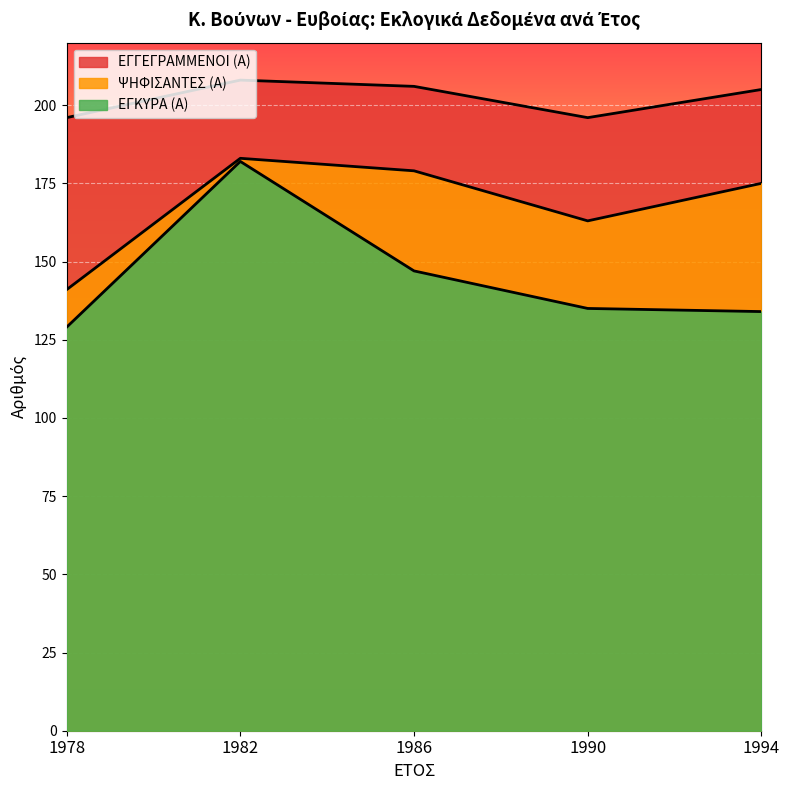

How many values in the ΕΓΓΕΓΡΑΜΜΕΝΟΙ (Α) series exceed 205?

2